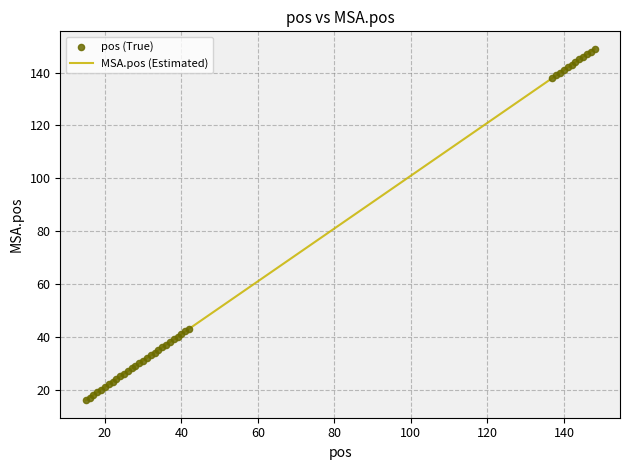

What is the smallest value displayed?

16